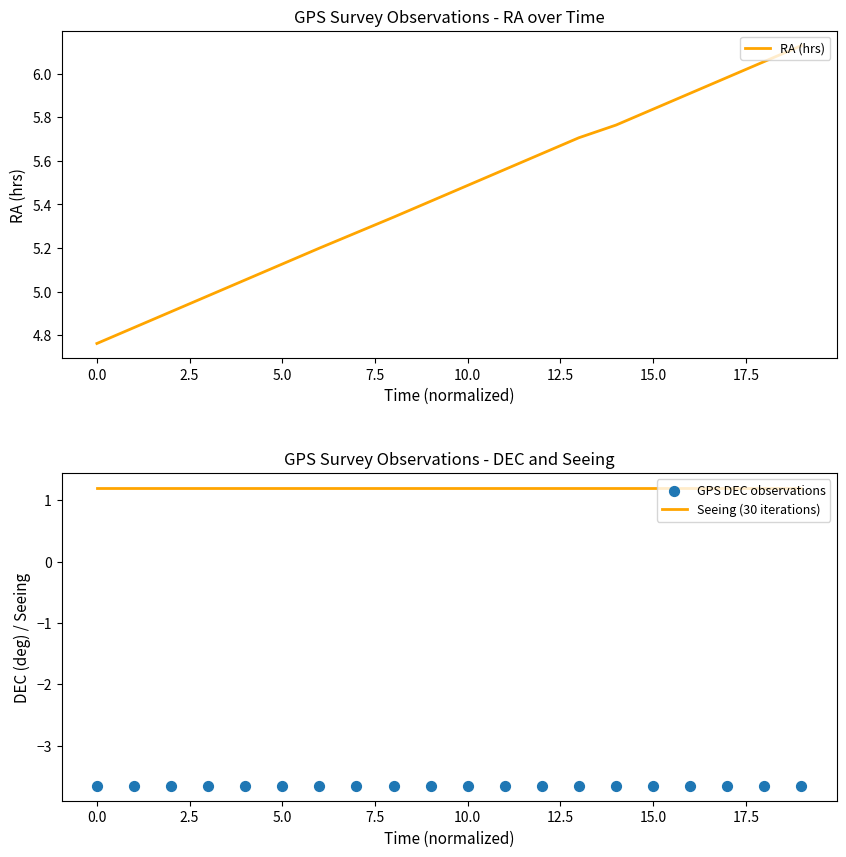

What is the total value across all series at 13?

3.3